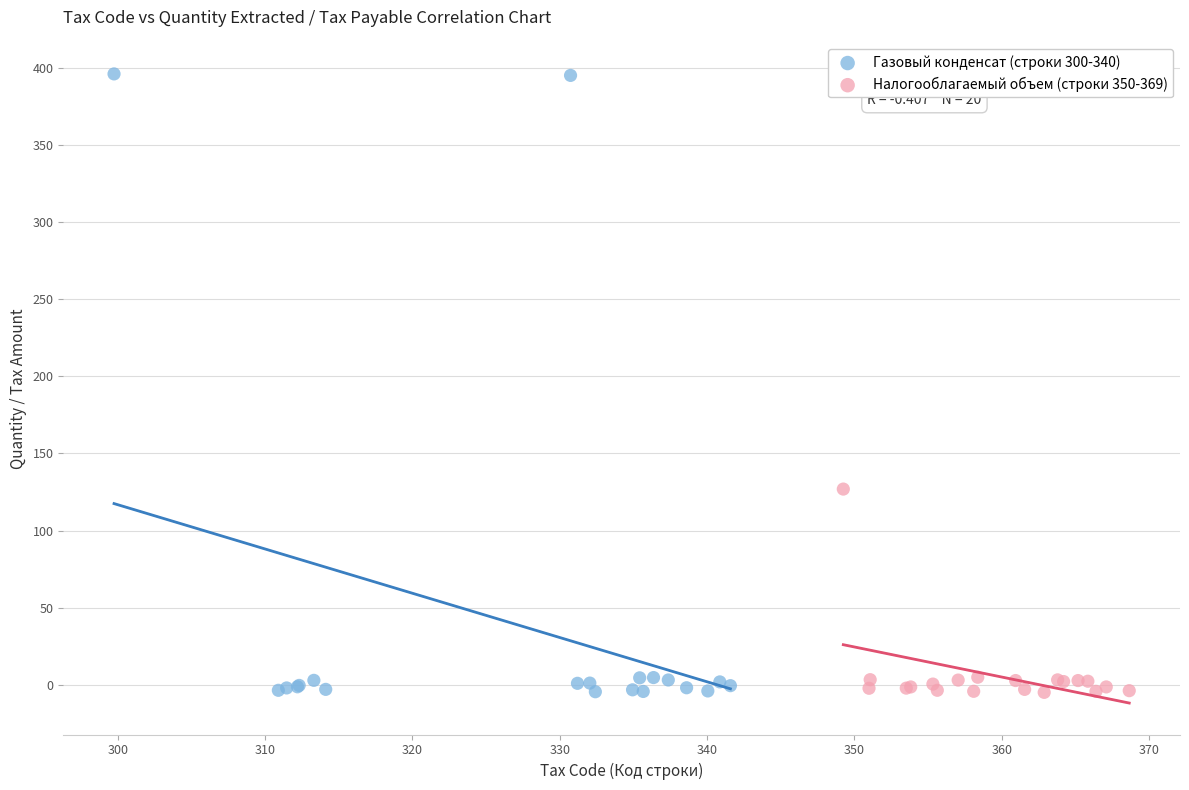

What are all the series names shown in the legend?

Газовый конденсат (строки 300-340), Налогооблагаемый объем (строки 350-369)